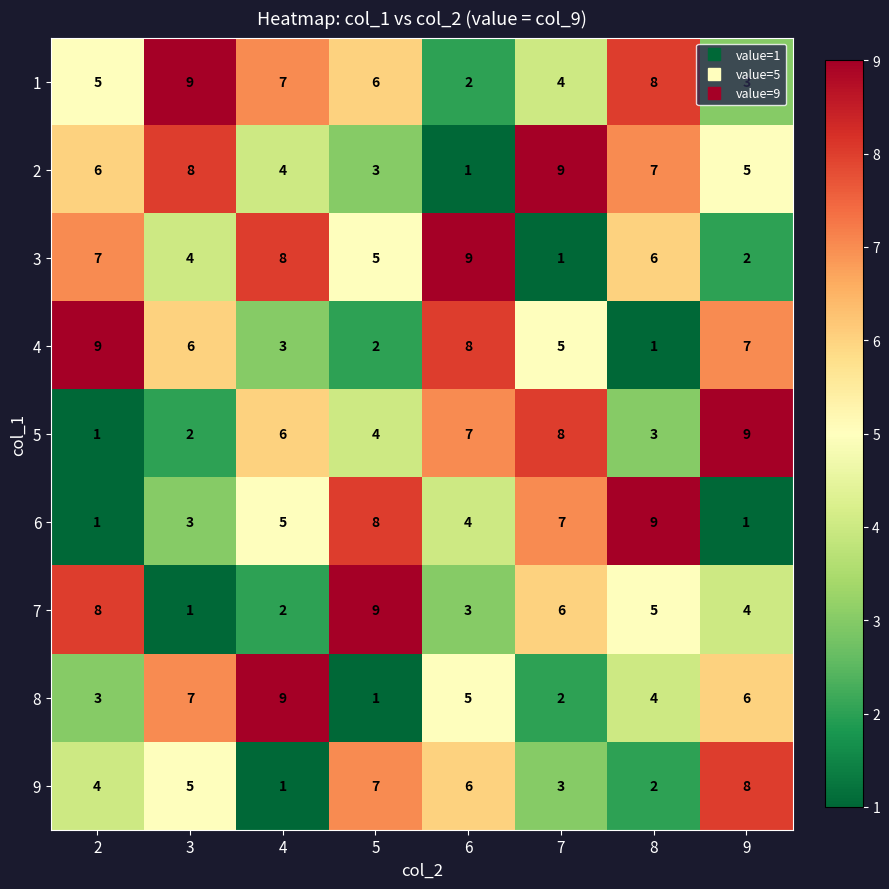

What is the approximate value of 1 at 5?

6